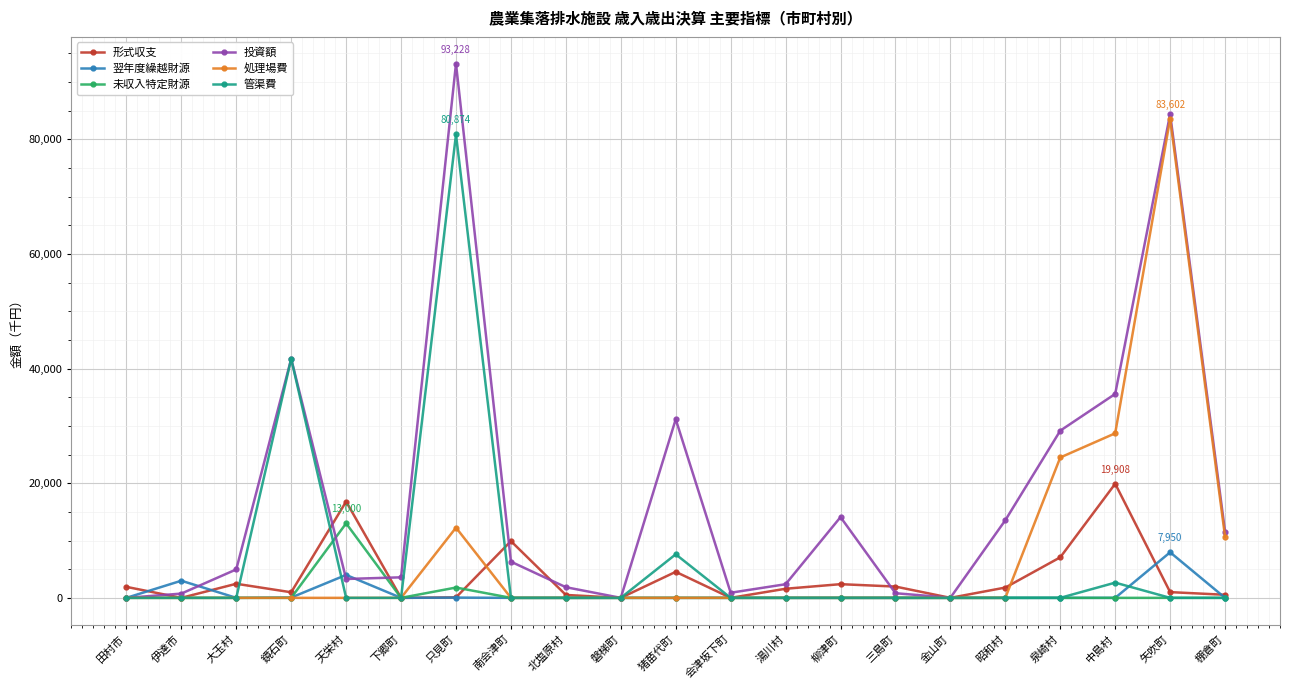

What is the total value across all series at 田村市?

1919